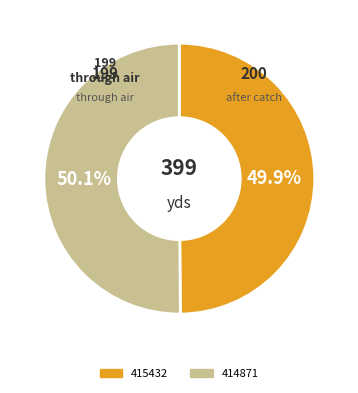

Is there any slice that represents more than half of the pie?

Yes